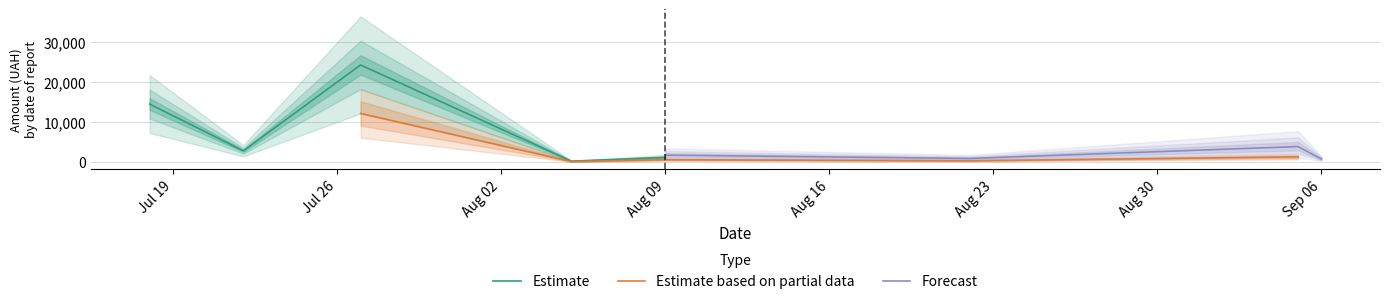

True or false: Estimate based on partial data and Forecast cross at least once.

False